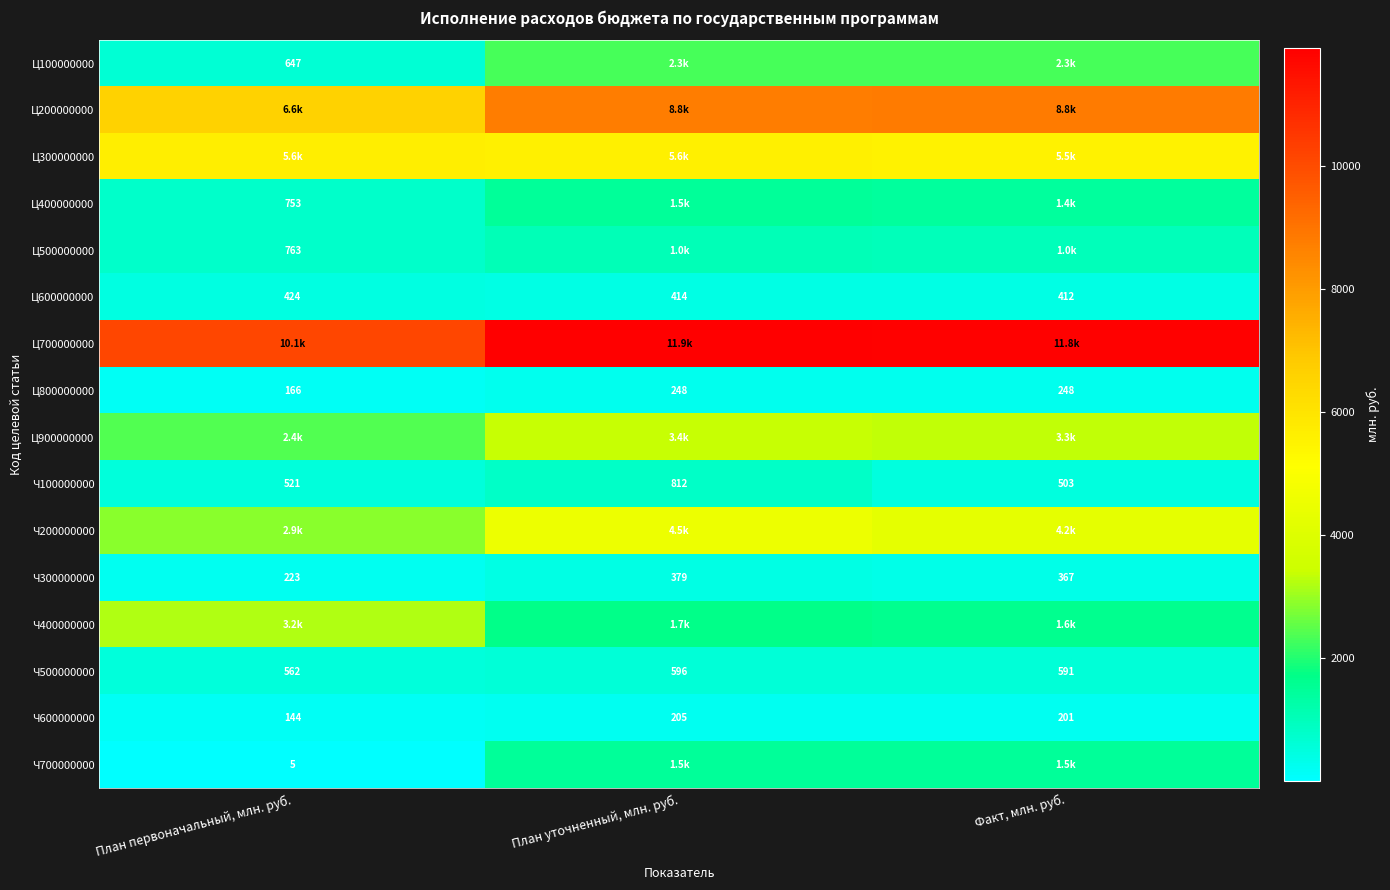

Rank the categories by Ч100000000 value from highest to lowest.

План уточненный, млн. руб., План первоначальный, млн. руб., Факт, млн. руб.